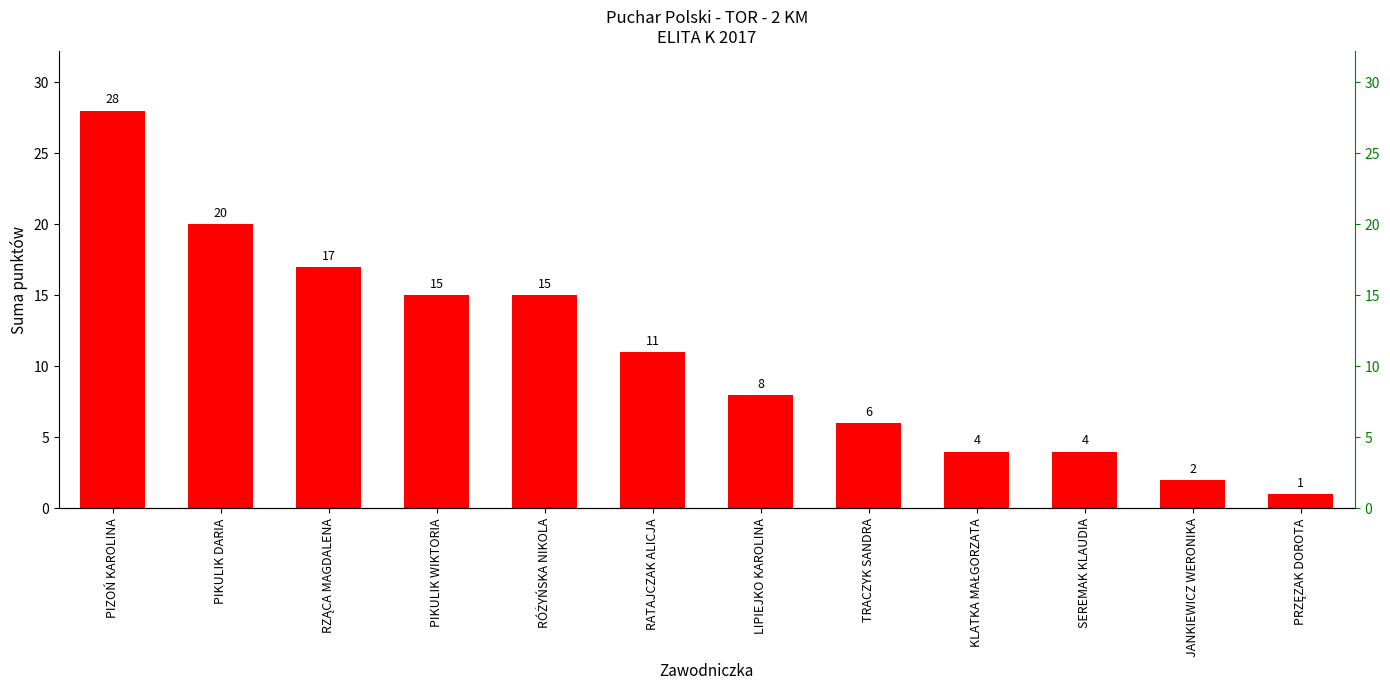

Which has a higher value, PIKULIK DARIA or PIZOŃ KAROLINA?

PIZOŃ KAROLINA